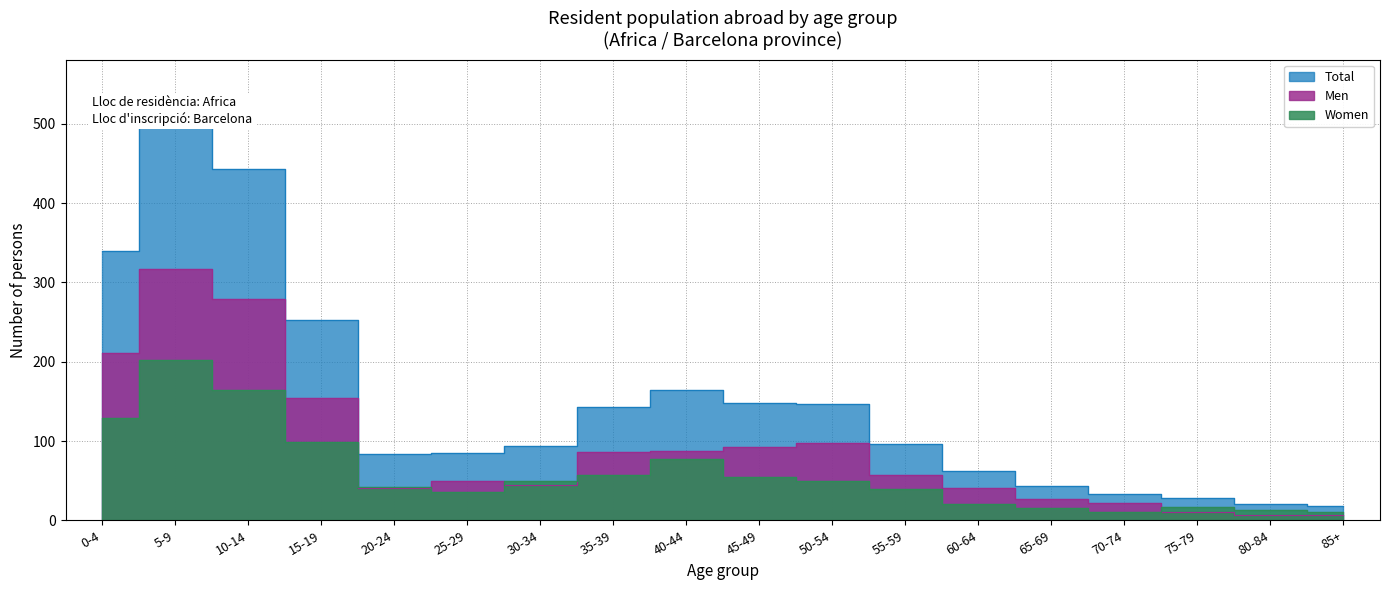

Between 25-29 and 35-39, which series saw the biggest shift?

Total